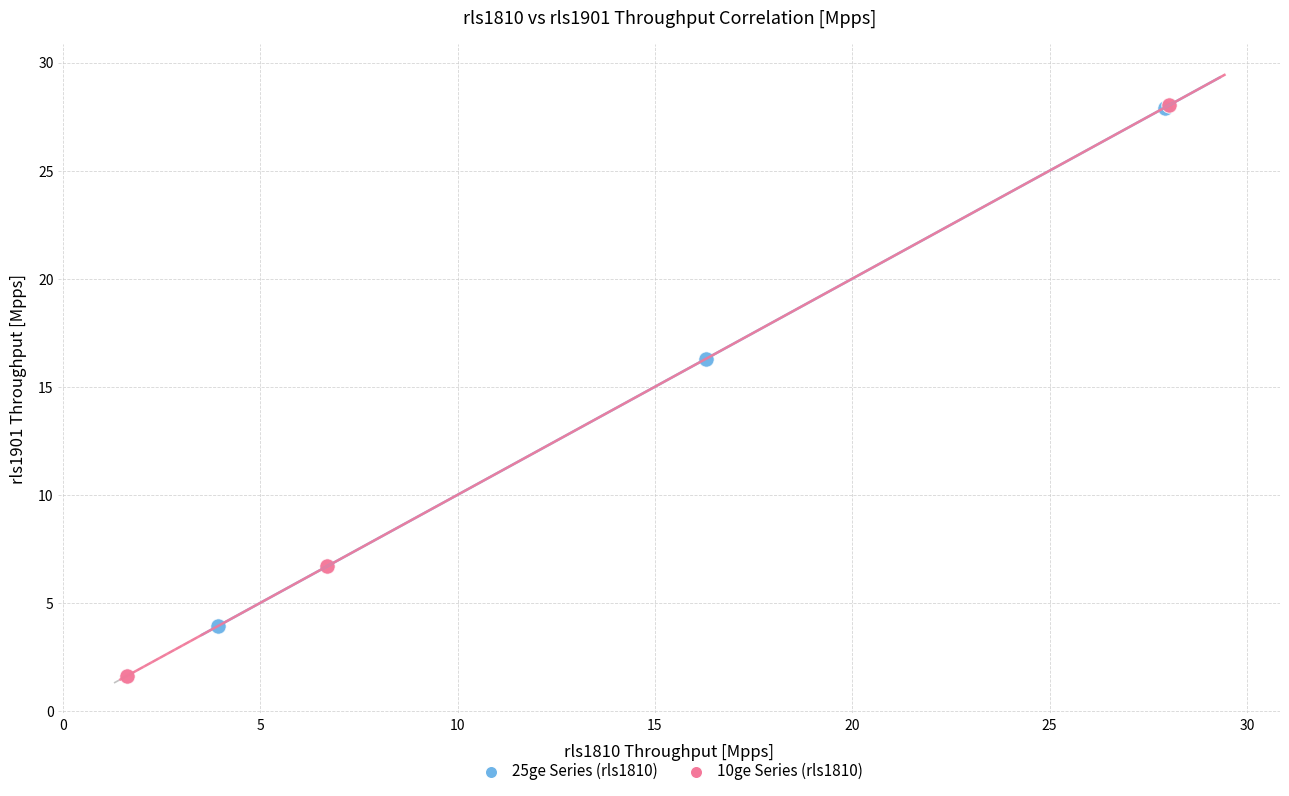

Which series reaches the minimum Y coordinate?

10ge Series (rls1810)